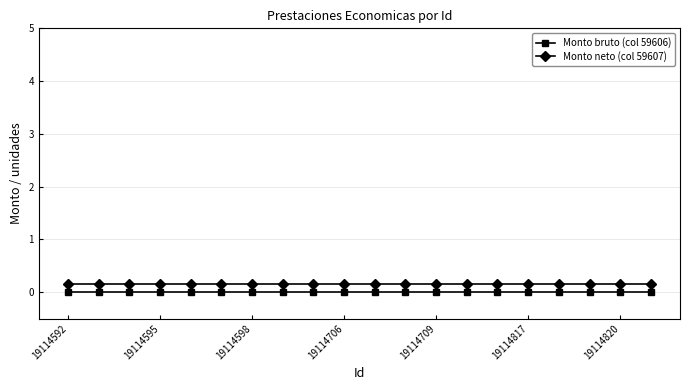

True or false: Monto bruto (col 59606) and Monto neto (col 59607) cross at least once.

False